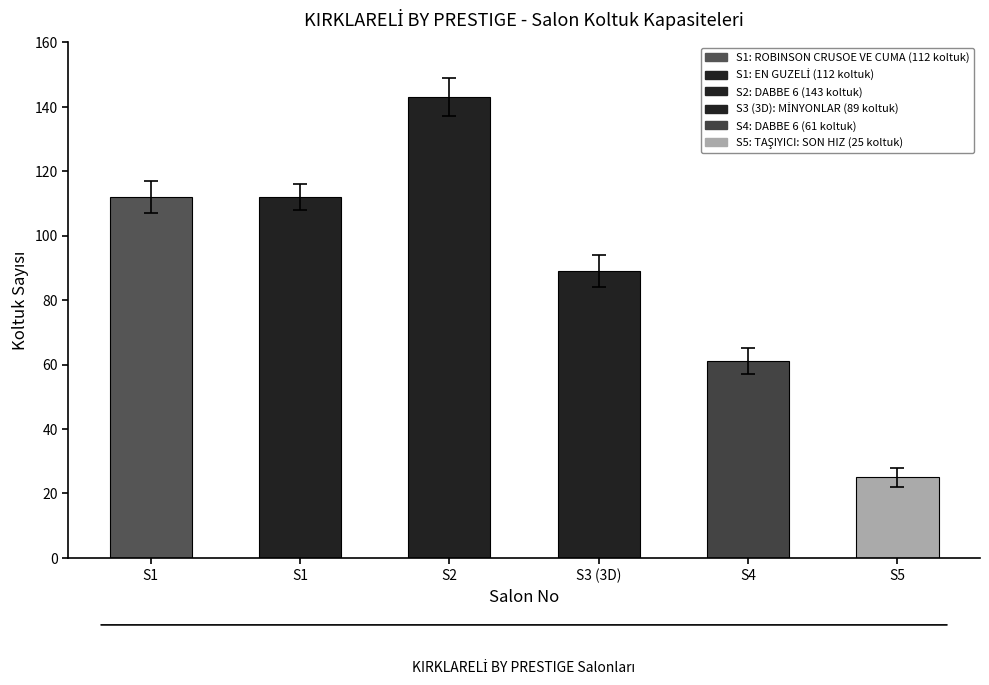

True or false: the data shows 61 at S4.

True